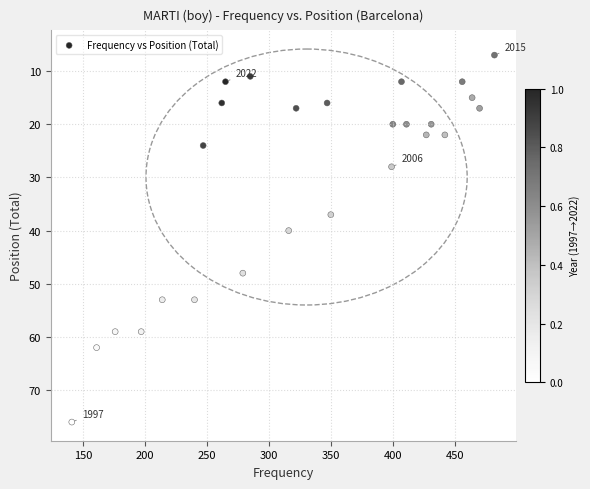

What Y value in the scatter plot is closest to 41?

40